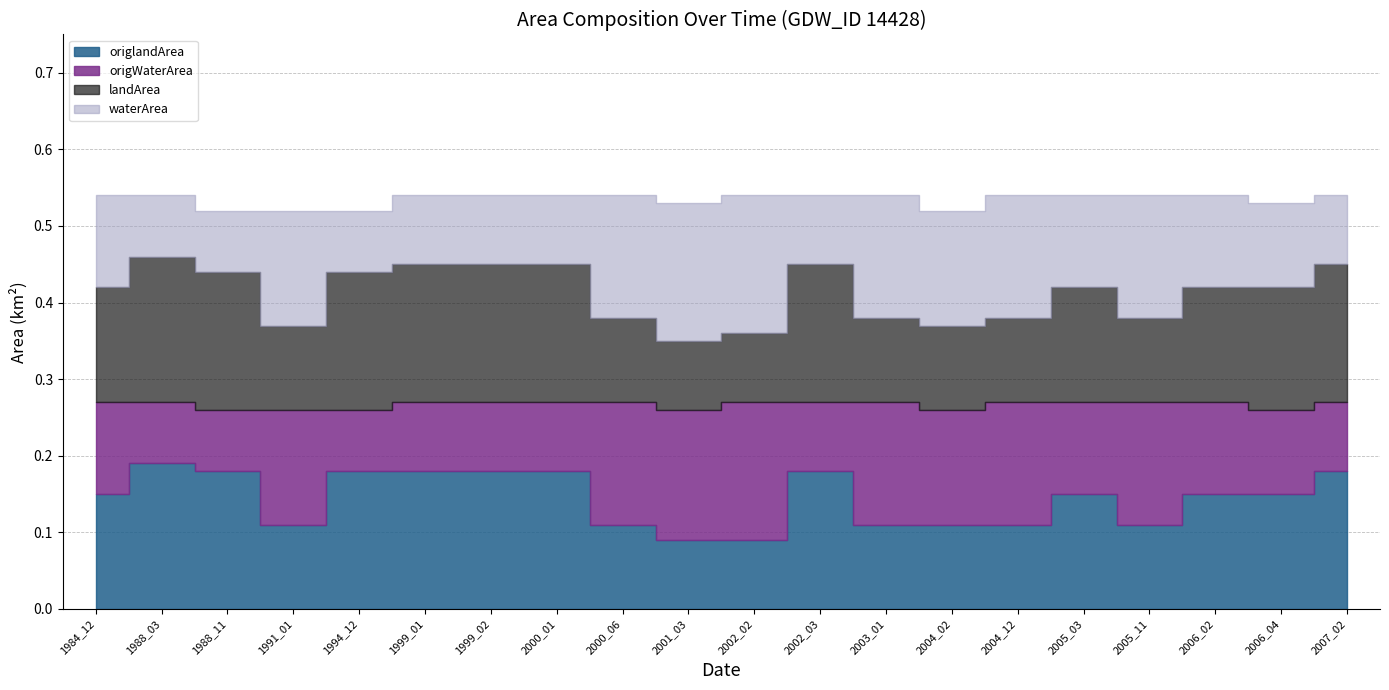

Which series has the widest spread of values?

landArea